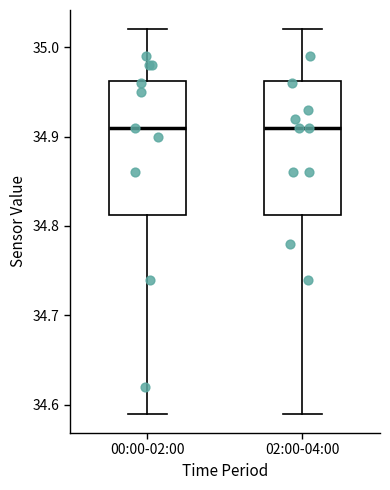

Where does the median line of the box for 00:00-02:00 sit on the y-axis? The values are not printed on the chart, so give them approximately, as read against the axis.

34.91